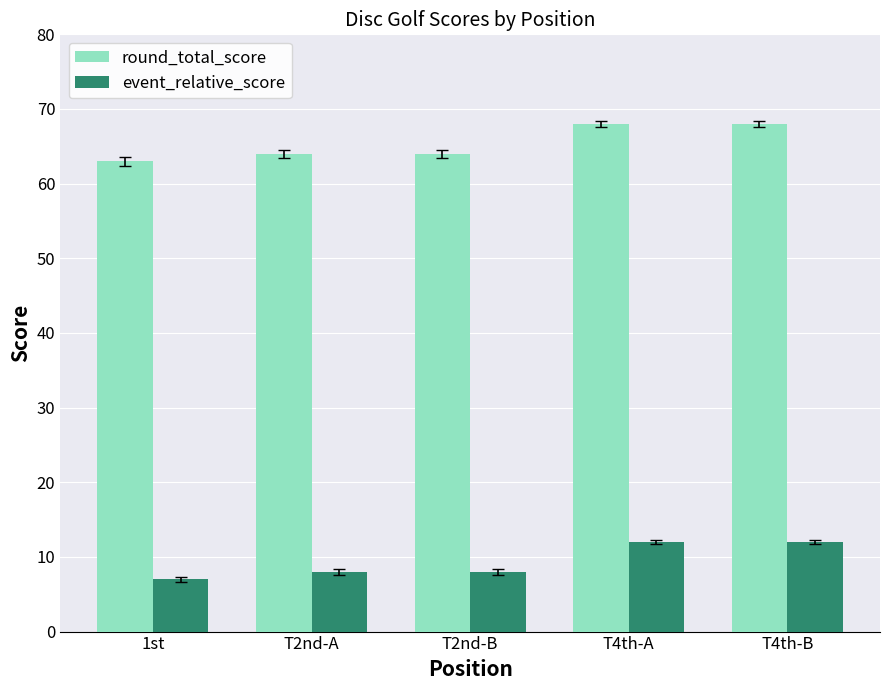

What is the highest value of the round_total_score series?

68